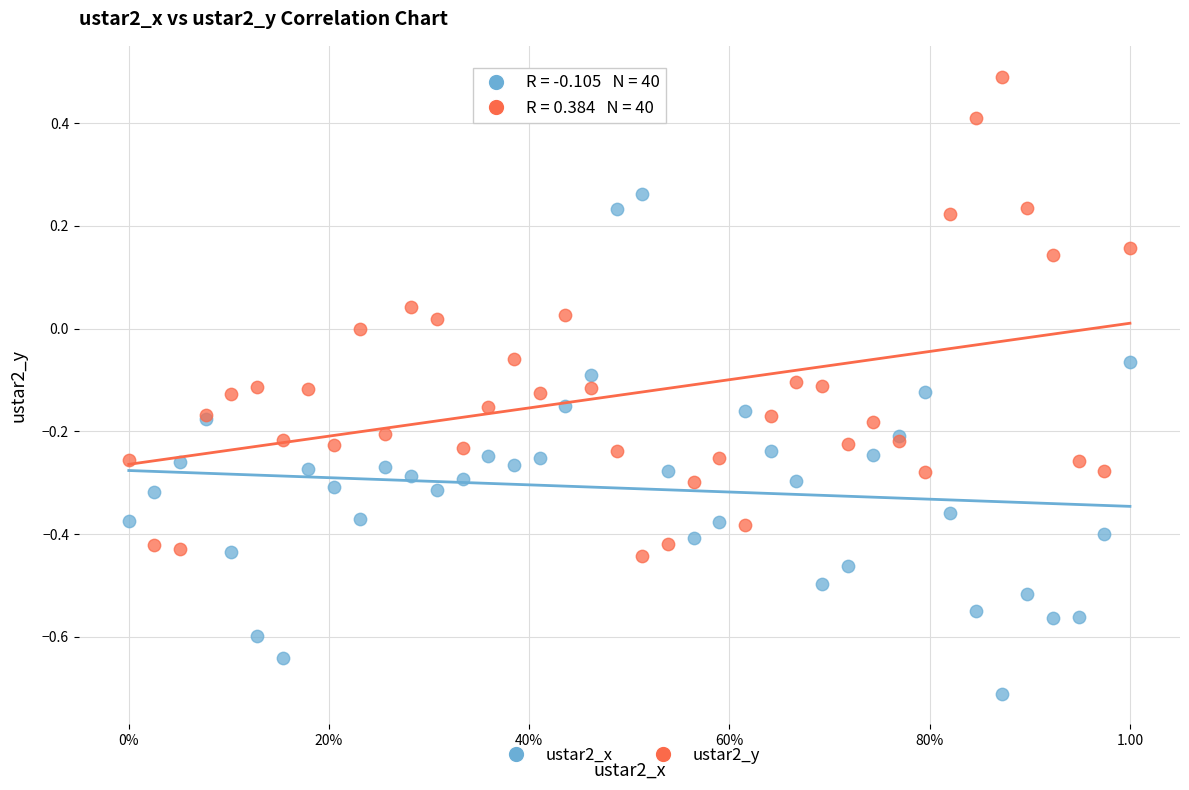

Which series reaches the minimum Y coordinate?

ustar2_x